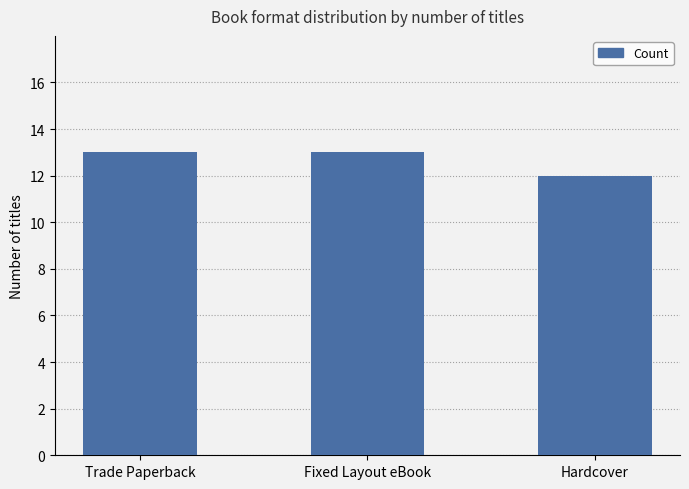

Approximately how many times larger is the value at Trade Paperback compared to Hardcover?

1.1